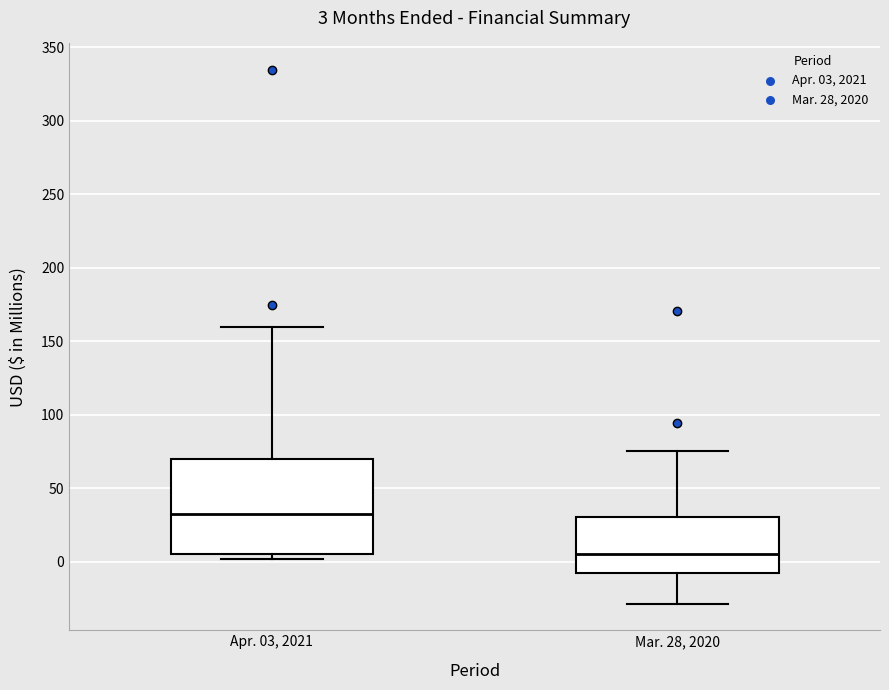

Comparing the boxes themselves (not the whiskers), which one is the tallest?

Apr. 03, 2021